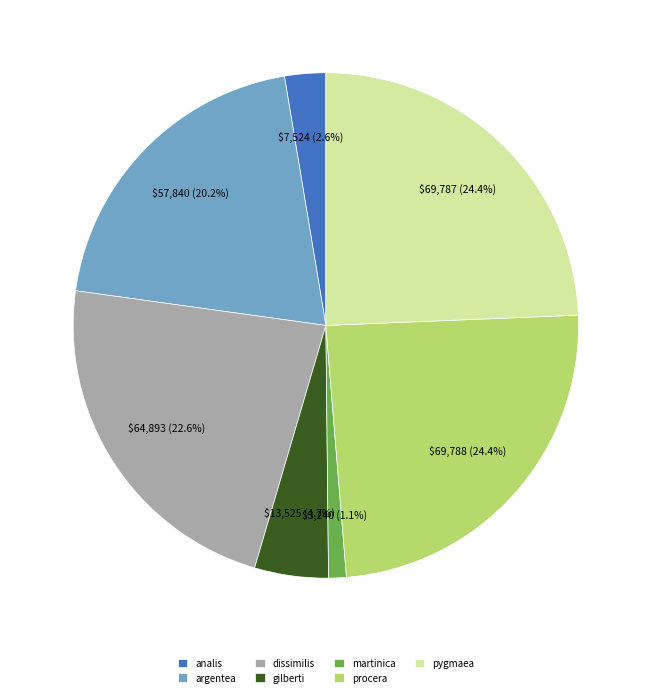

What percentage is the martinica slice, to the nearest percent?

1%